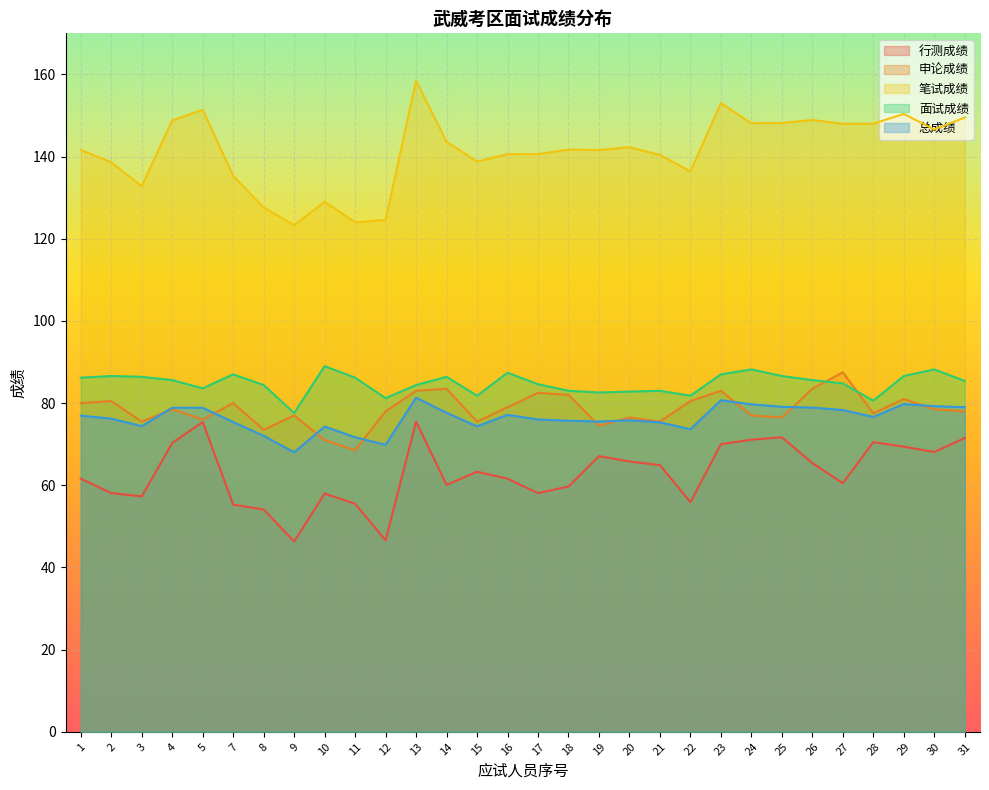

What is the difference between the maximum and minimum values in the 笔试成绩 series?

35.2